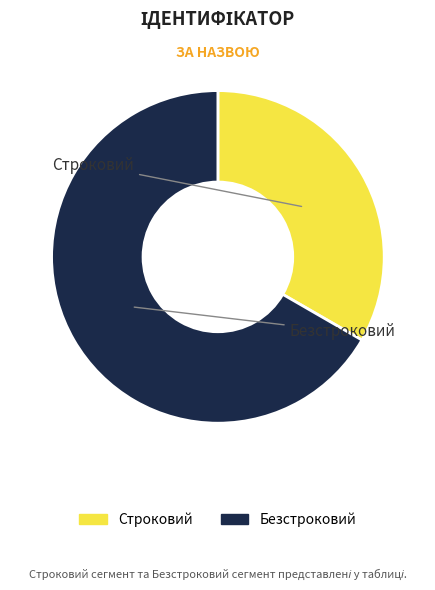

What is the ratio of the value at Безстроковий to the value at Строковий?

2.0